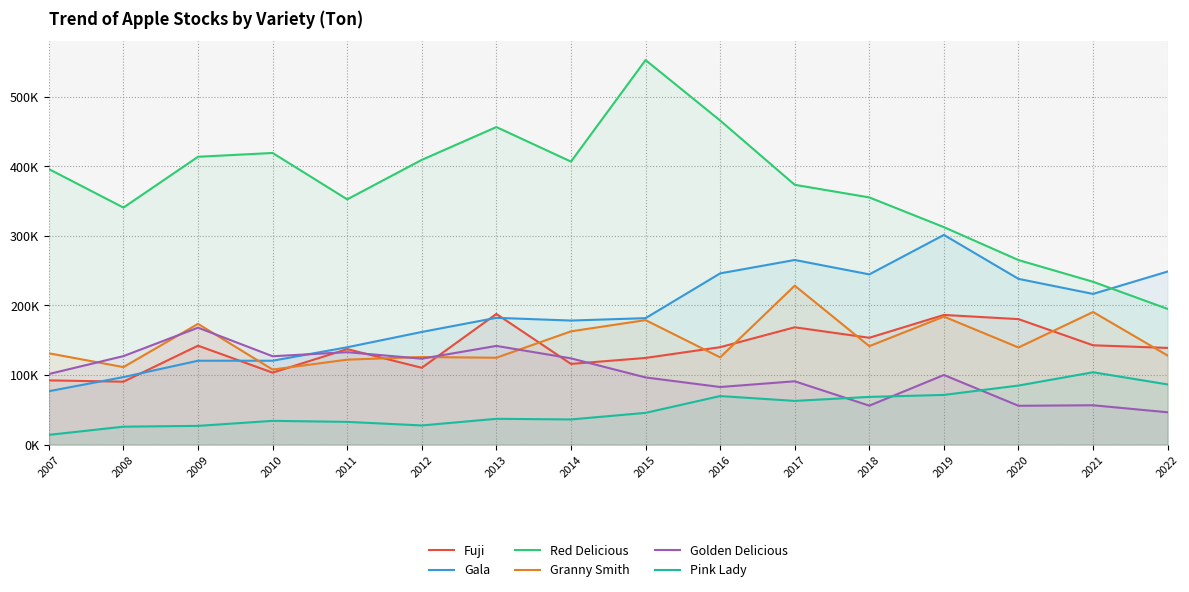

True or false: Golden Delicious and Granny Smith cross at least once.

True